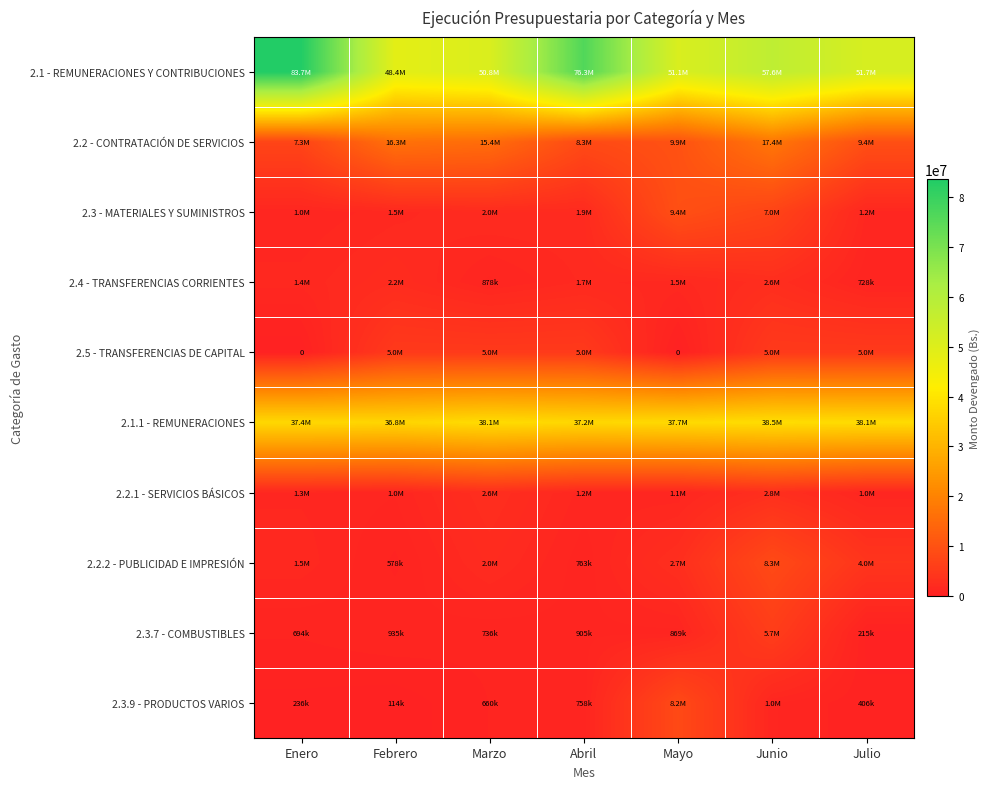

Which series has the largest total across all categories?

2.1 - REMUNERACIONES Y CONTRIBUCIONES